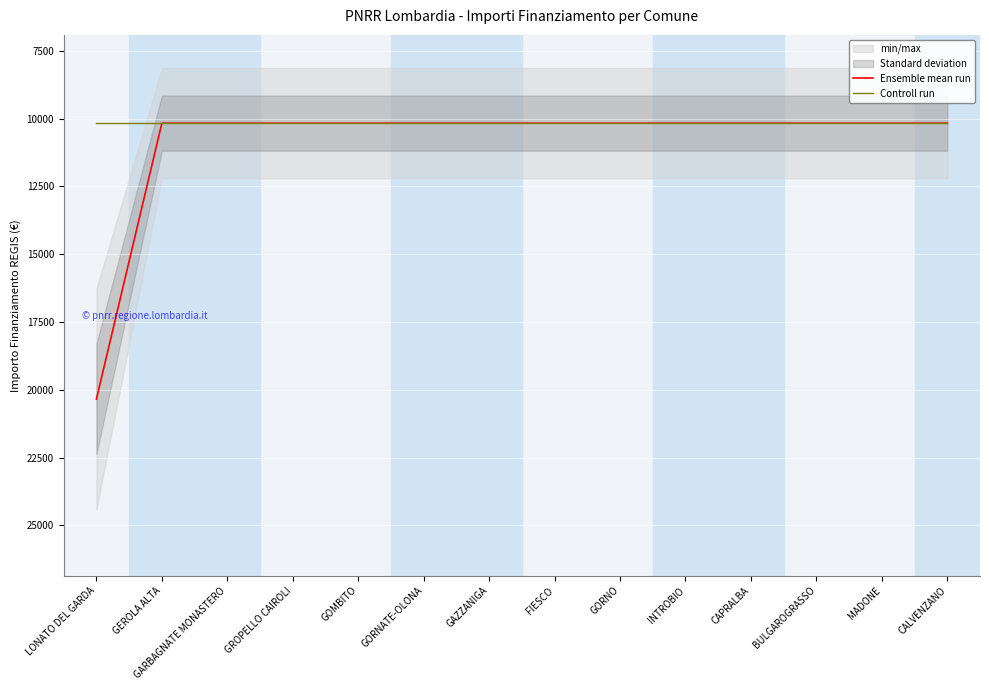

At which label does Ensemble mean run reach its minimum?

GEROLA ALTA